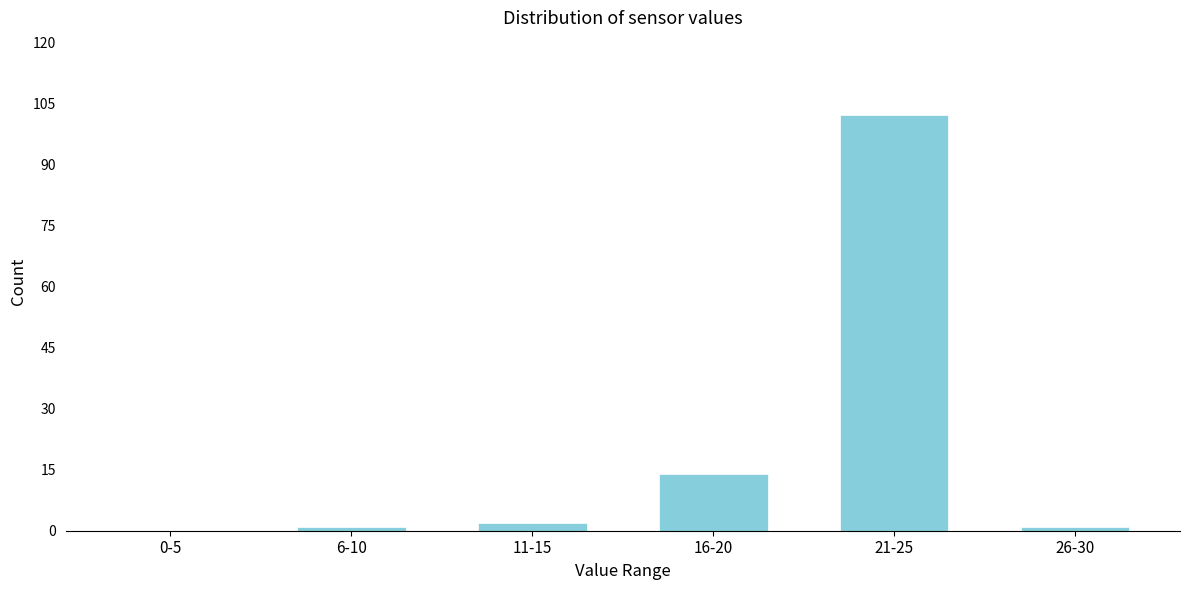

Reading left to right, list all the values displayed in this chart.

0-5=0	6-10=1	11-15=2	16-20=14	21-25=102	26-30=1